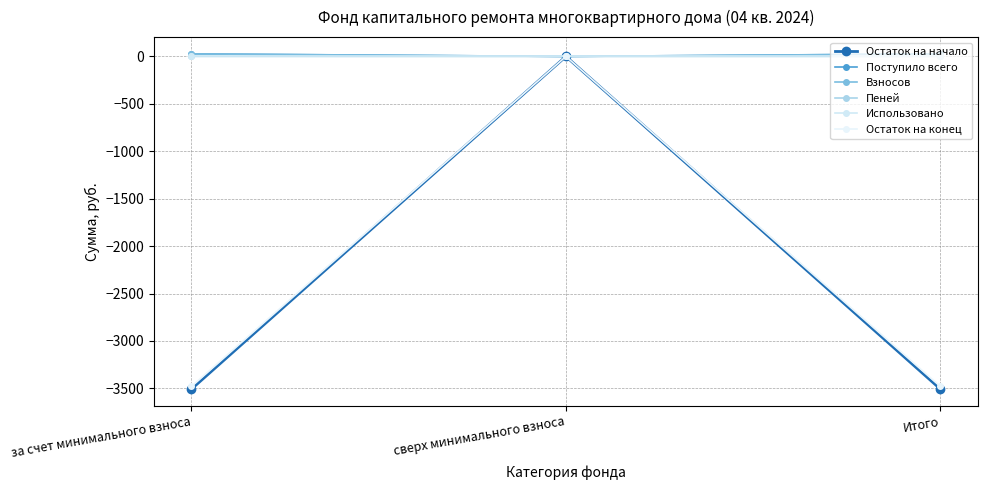

Read the Остаток на конец value at Итого.

-3480.4